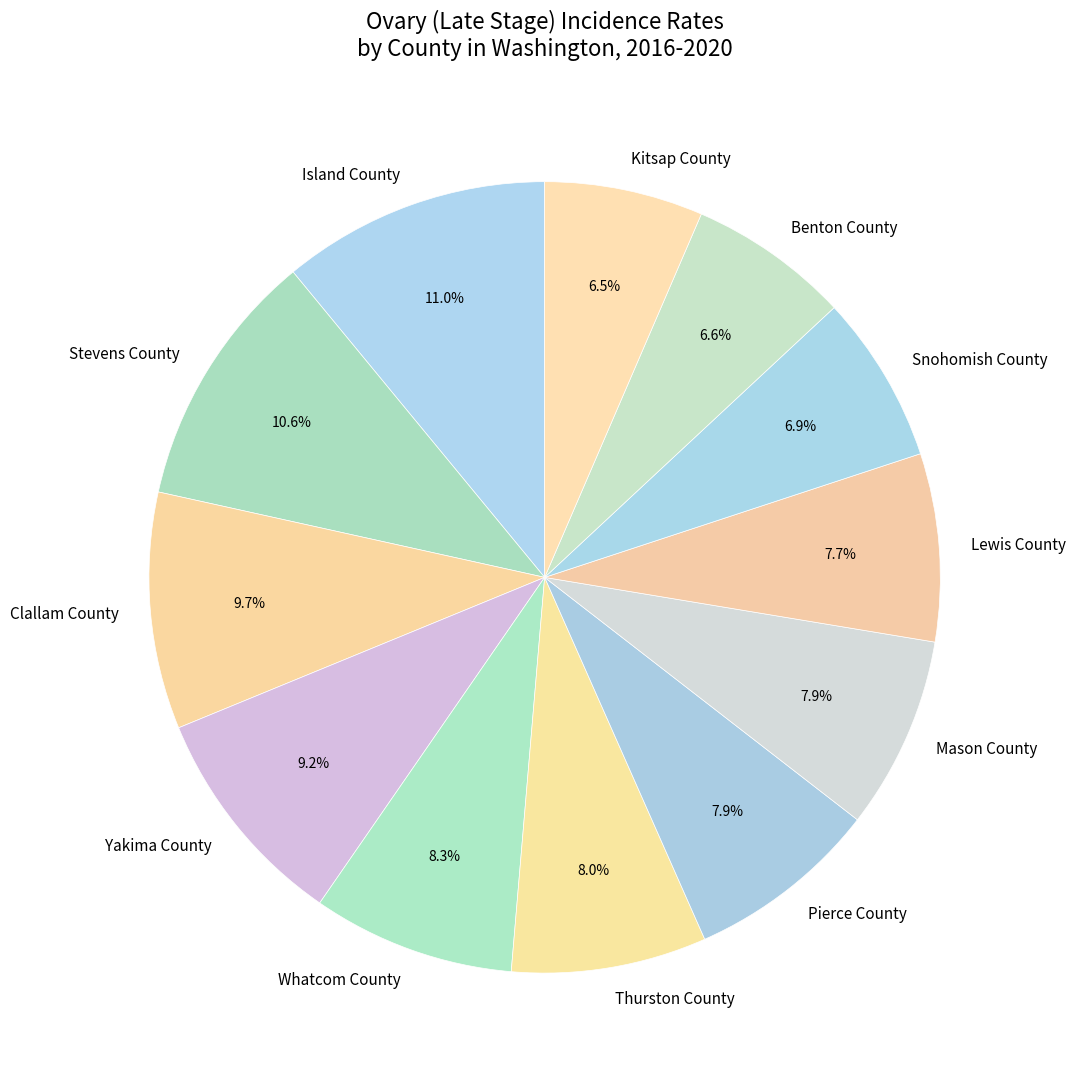

Do Whatcom County and Stevens County together represent more than half of the pie?

No